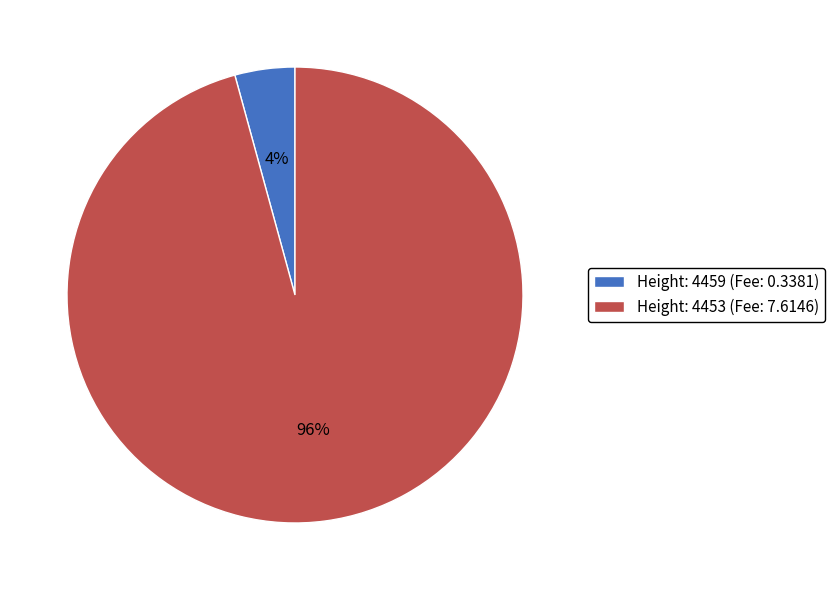

Is the sum of Height: 4459 (Fee: 0.3381) and Height: 4453 (Fee: 7.6146) greater than half?

Yes